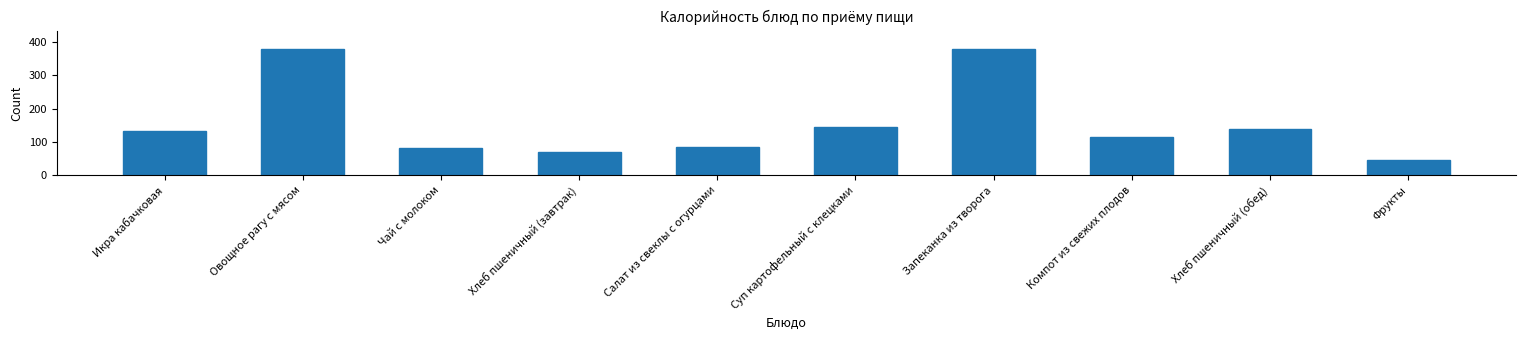

What is the sum of the values at Овощное рагу с мясом and Салат из свеклы с огурцами?

463.0